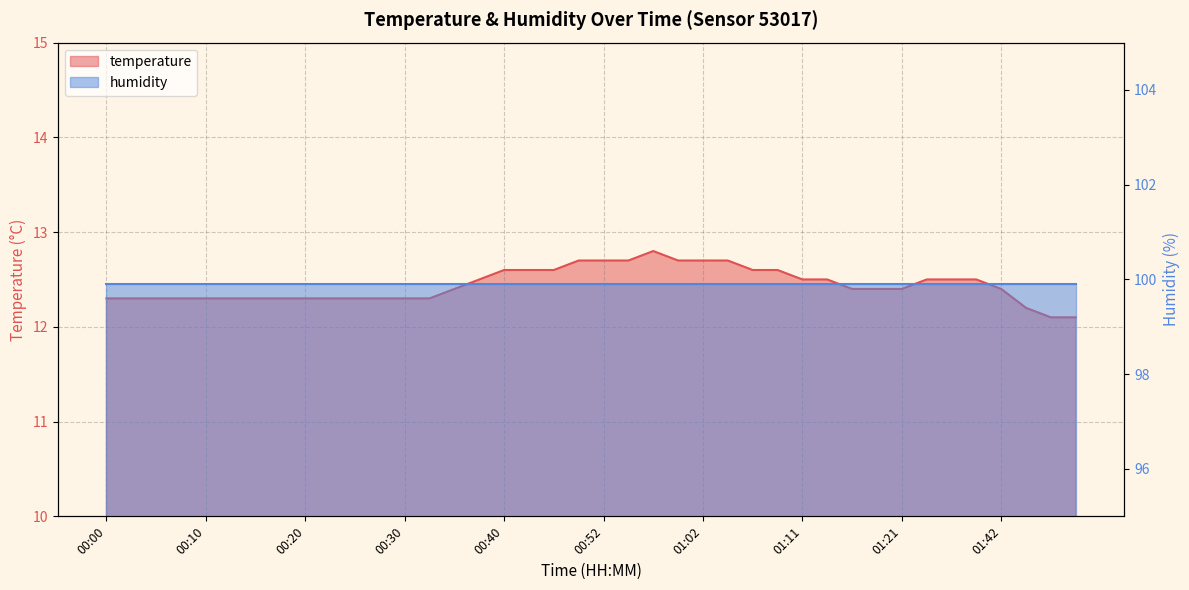

True or false: the data shows 12.7 at 01:04.

True